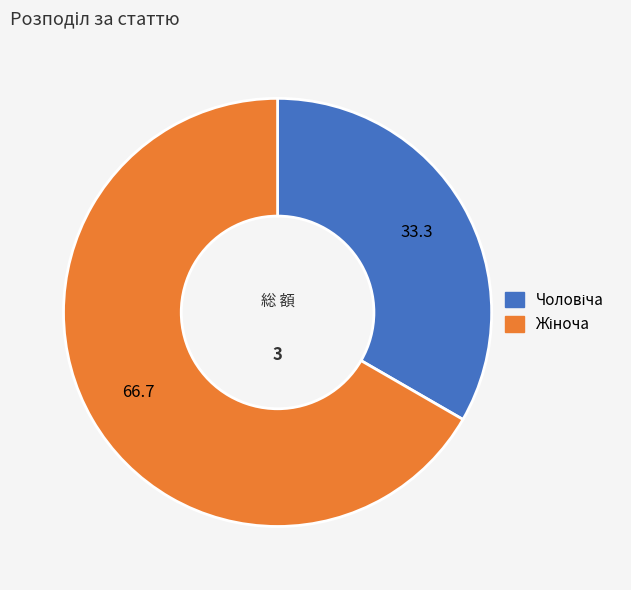

Is there a majority slice in this chart?

Yes